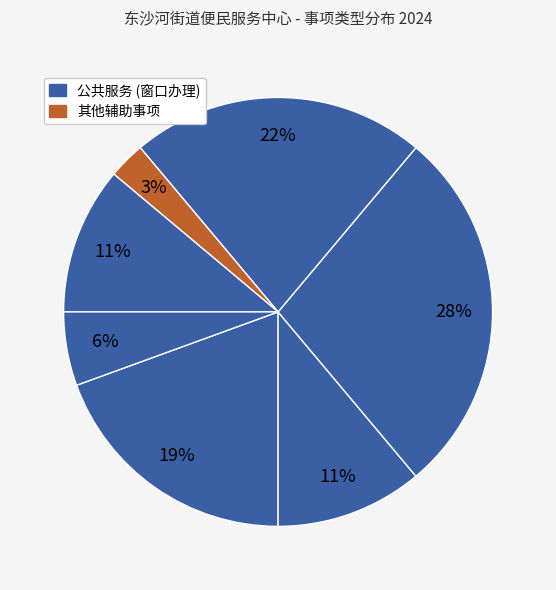

Rank the categories by value from highest to lowest.

社会保障卡服务, 就业失业登记, 养老保险待遇核定支付, 社会保险参保信息维护, 就业困难人员就业援助, 社会保险登记, 失业保险待遇核定支付